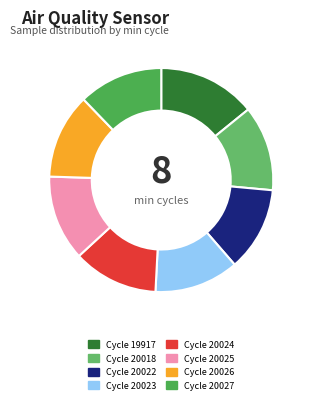

How many slices are in this pie chart?

8